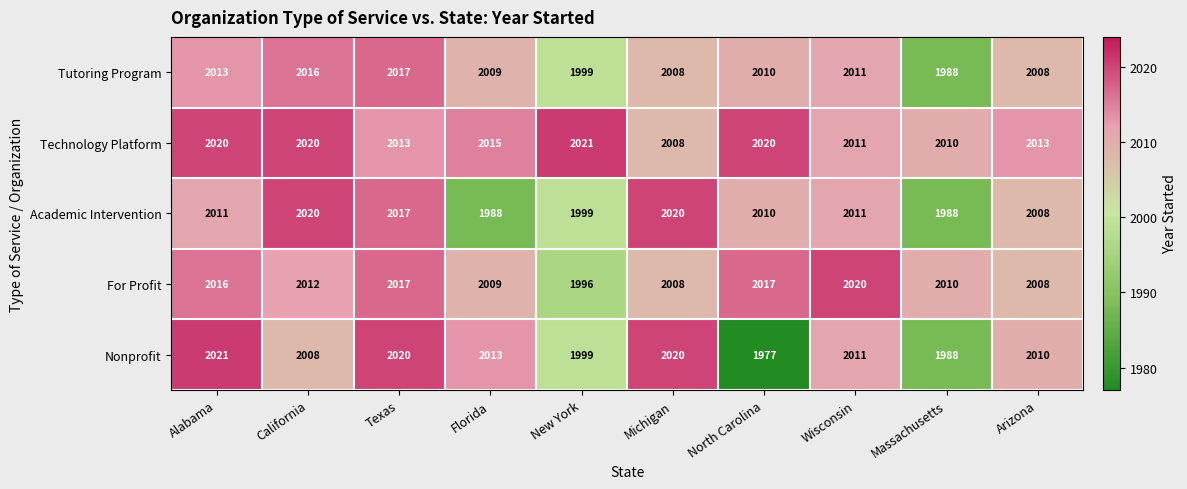

At which category is the sum across all series the highest?

Texas